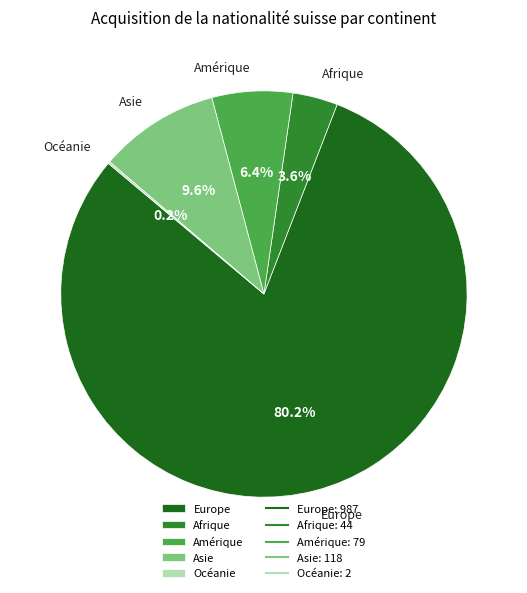

What percentage is the Amérique slice, to the nearest percent?

6%